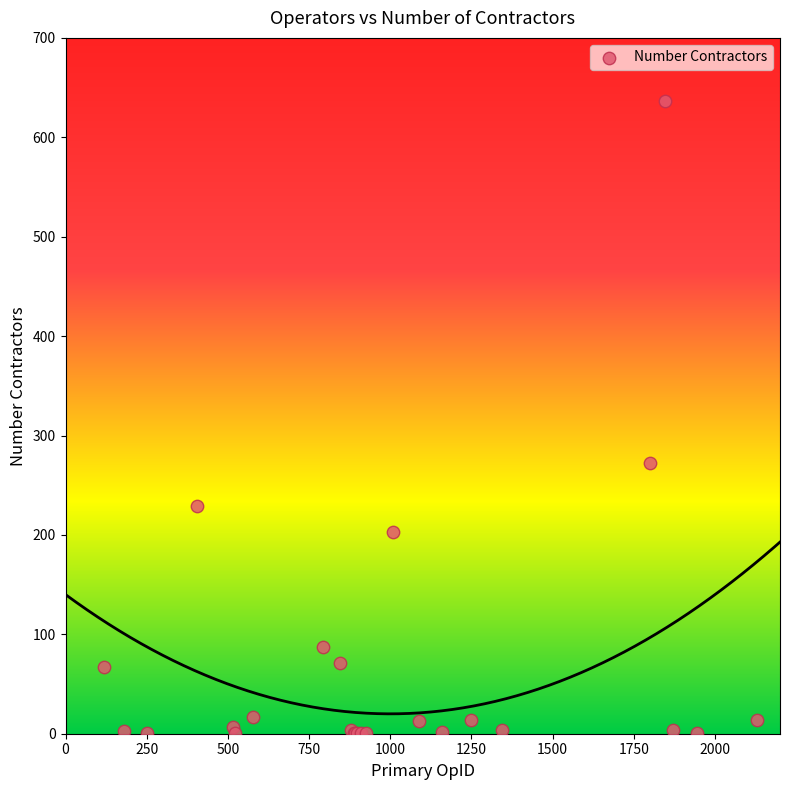

What Y value in the scatter plot is closest to 319?

272